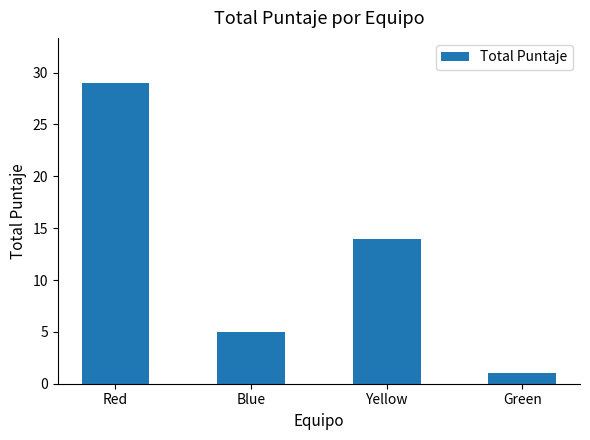

Which category has the lowest value across all series?

Green